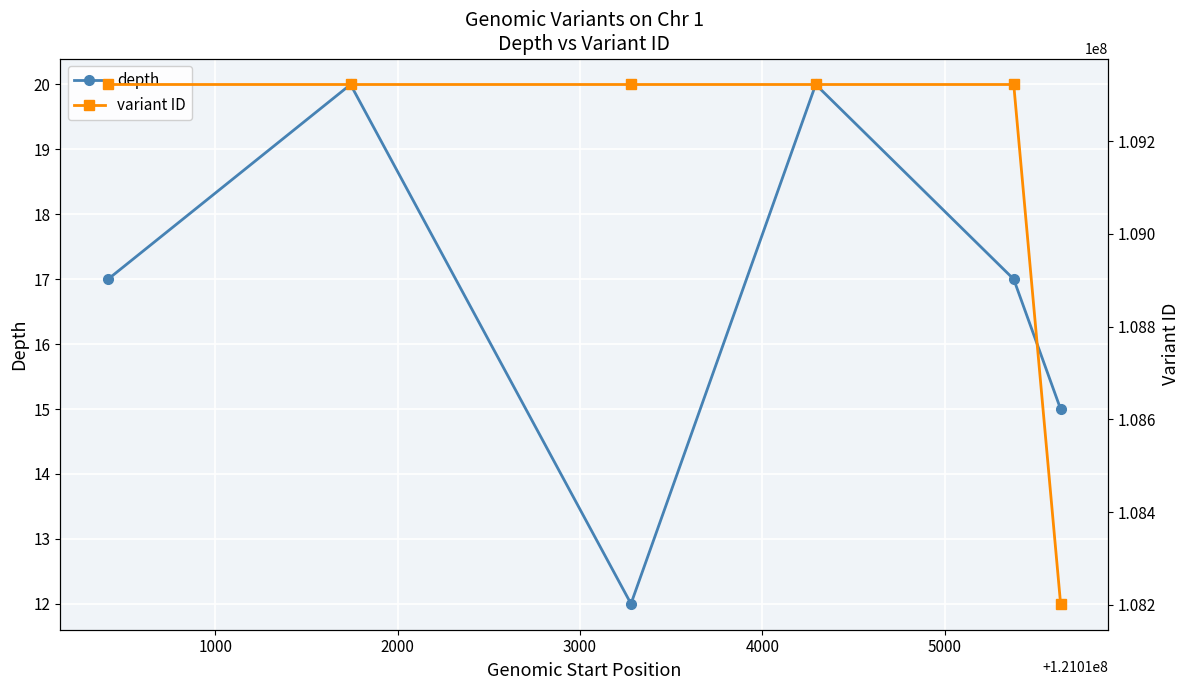

True or false: variant ID has more than 1 interior local peaks.

False